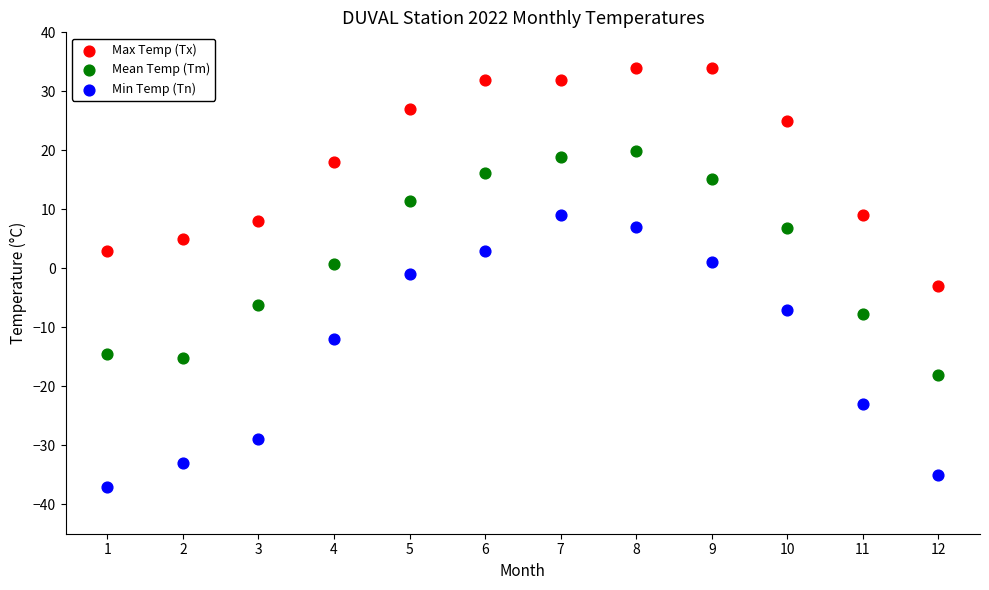

Which series contains the highest Y value?

Max Temp (Tx)